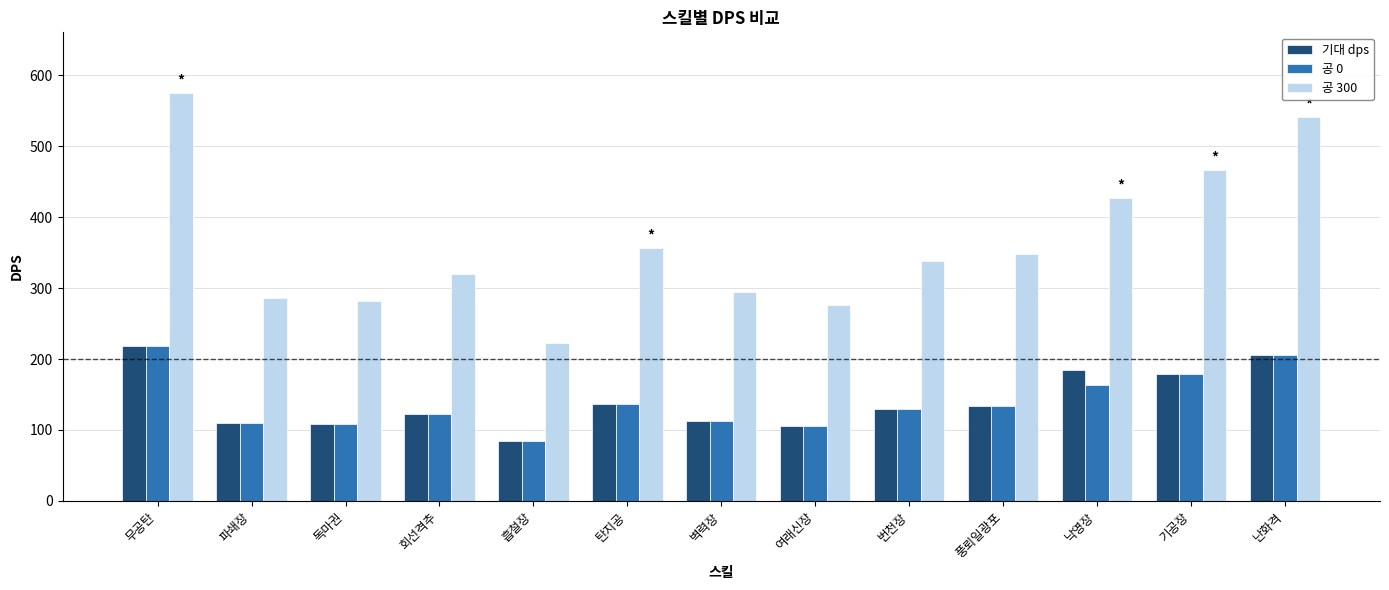

What is the value of the 기대 dps bar at the 11th from the left?

185.0